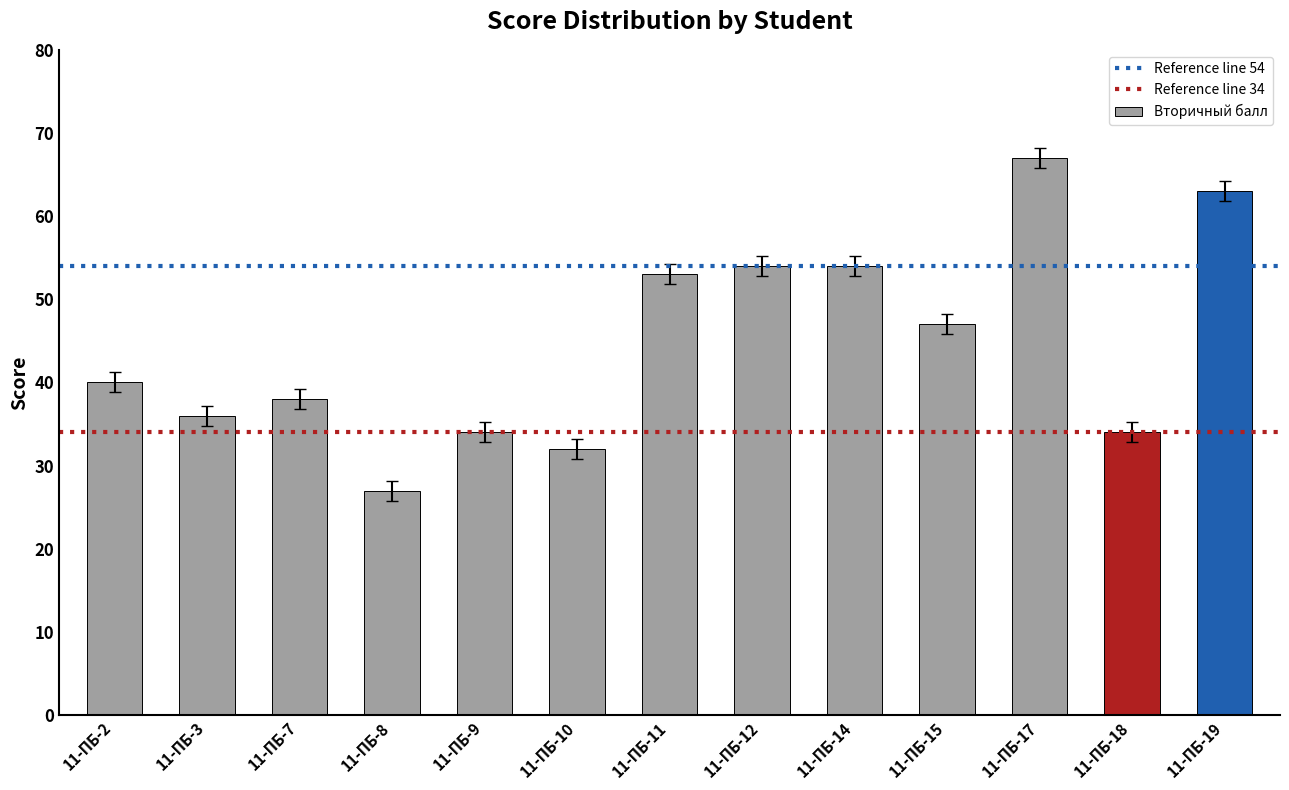

The chart shows a value of 40 at 11-ПБ-2. True or false?

True